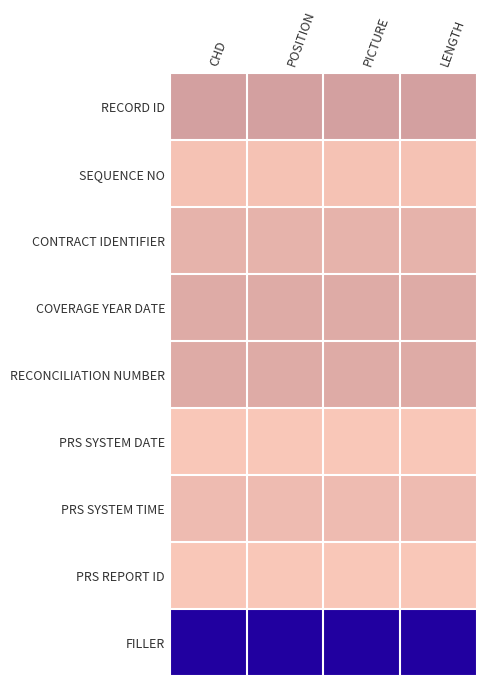

How many series are shown in this chart?

9